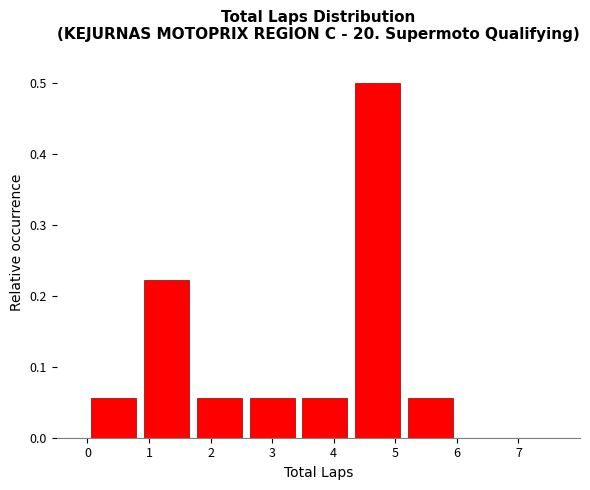

How tall is the bar that spans 5.1 to 6.0 on the x-axis? Neither the bar edges nor the heights are printed on the chart, so give them approximately, as read against the axes.

0.06